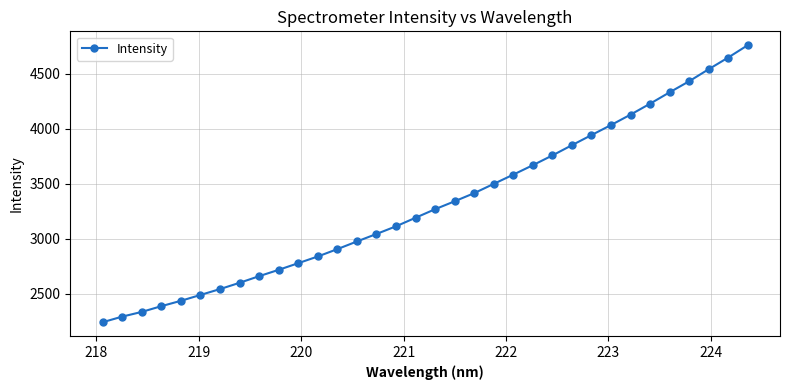

What is the average value?

3323.7